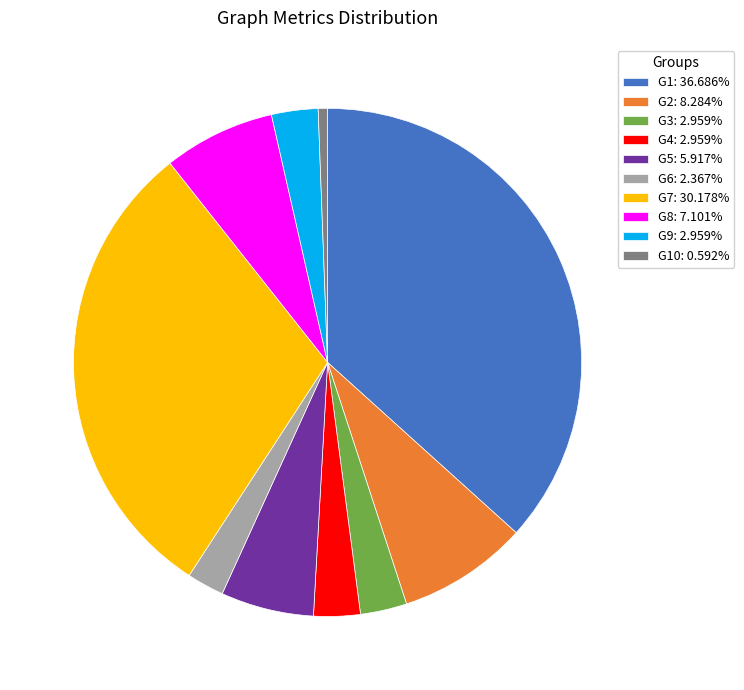

Is there a majority slice in this chart?

No